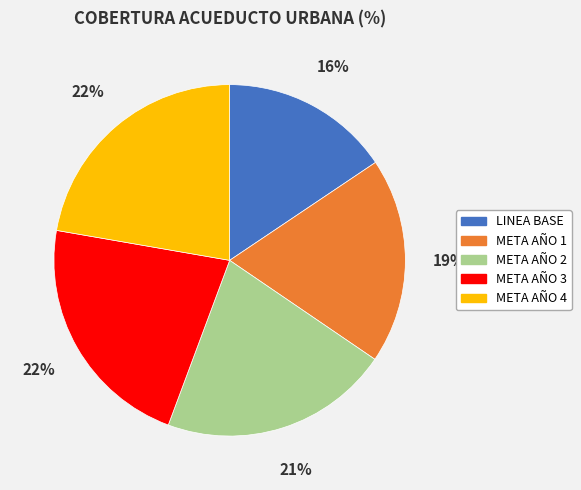

Which slice is the smallest?

LINEA BASE